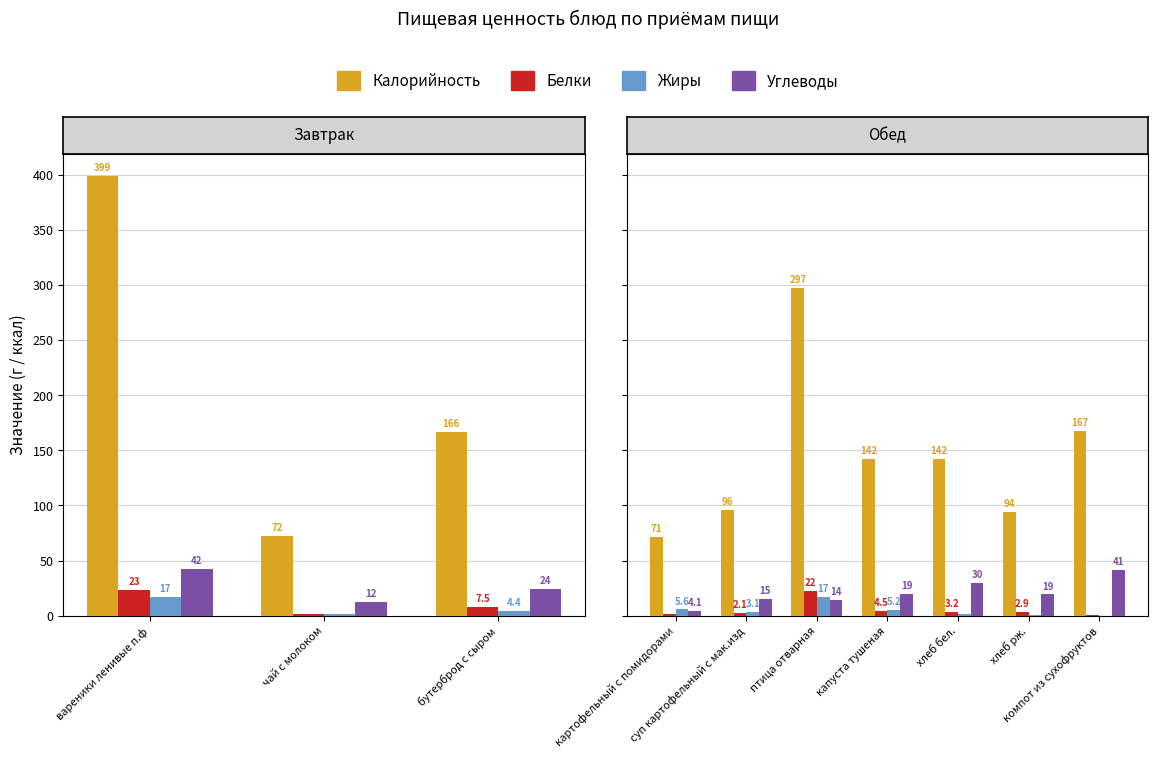

What are all the series names shown in the legend?

Калорийность, Белки, Жиры, Углеводы